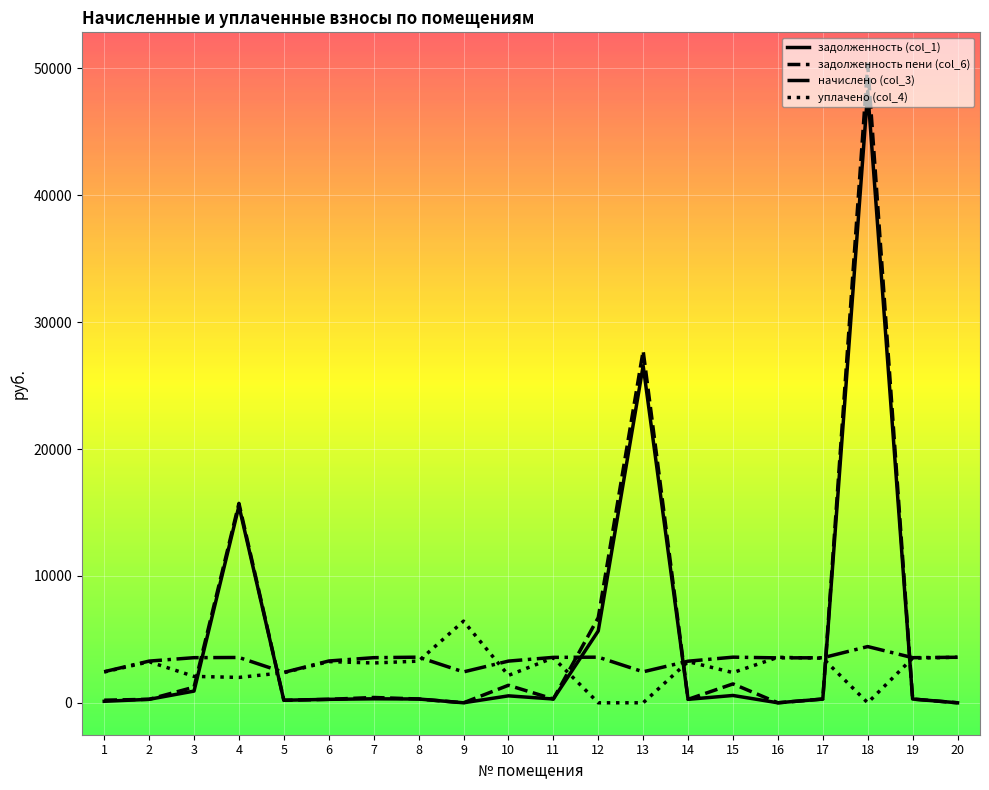

What is the greatest value displayed?

50322.9